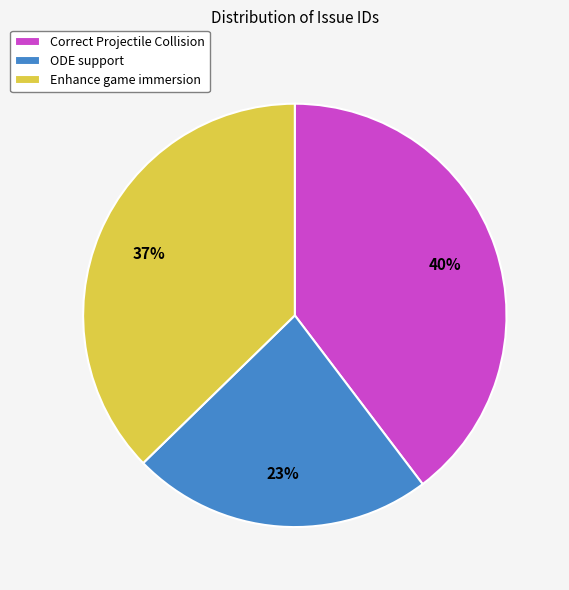

To the nearest percent, what portion does Enhance game immersion represent?

37%